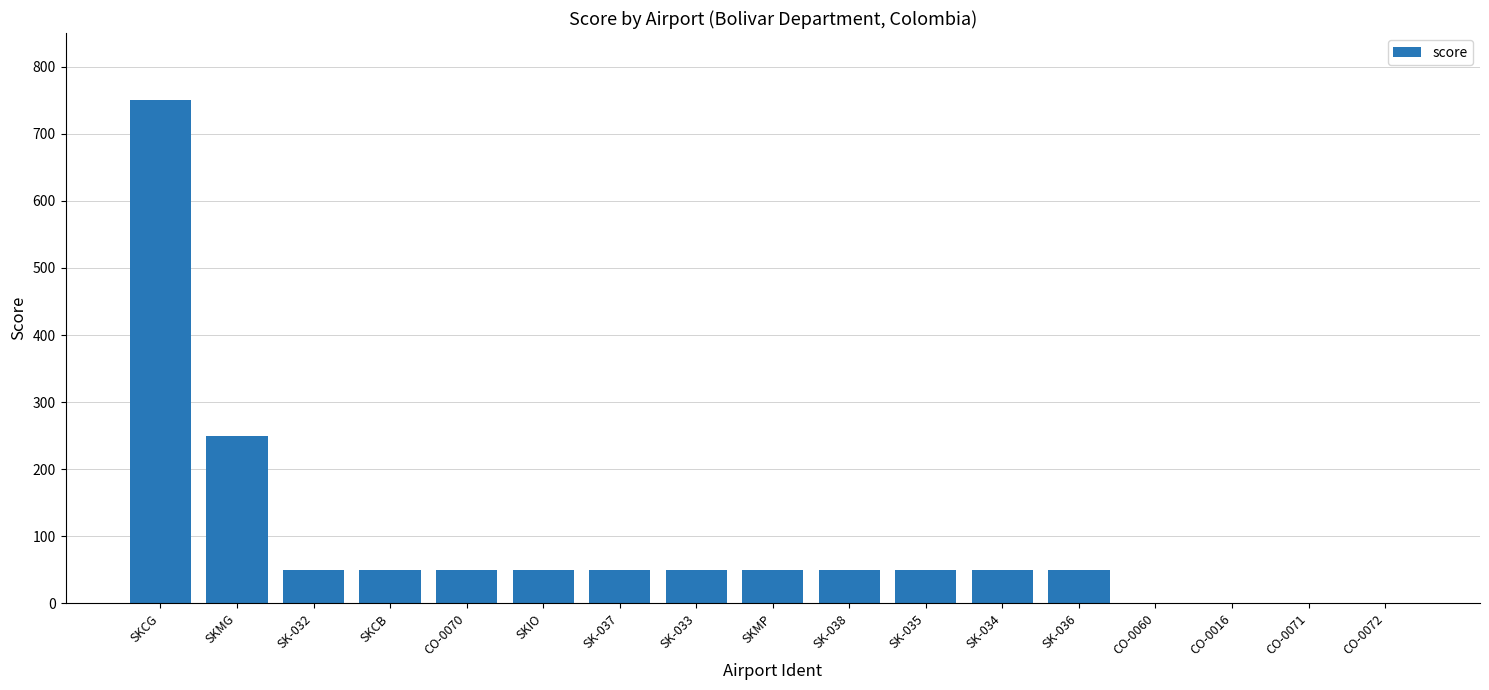

What is the maximum value shown in the chart?

750